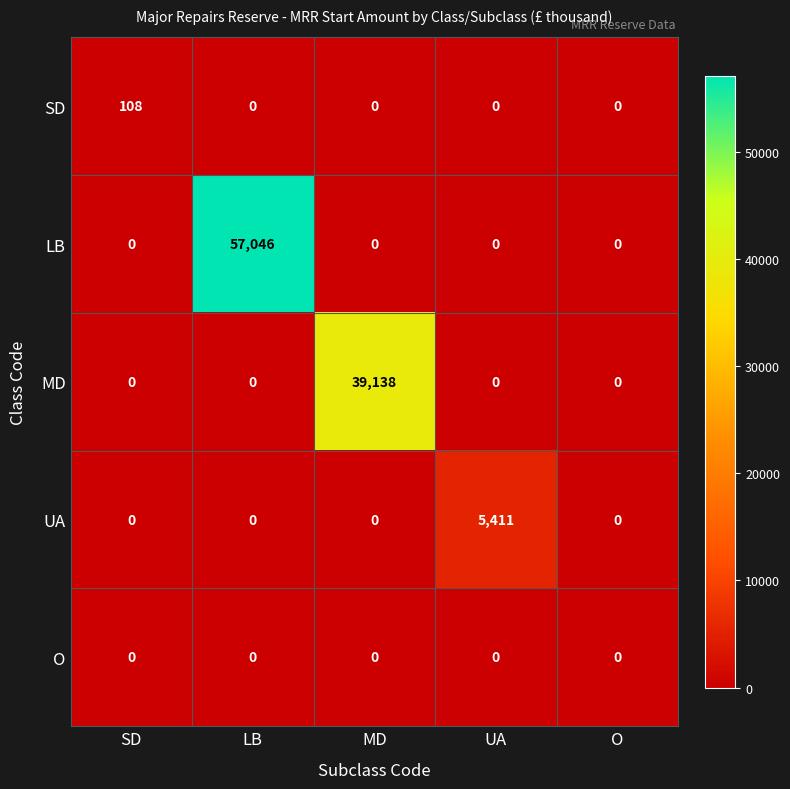

Which series has the largest total across all categories?

LB